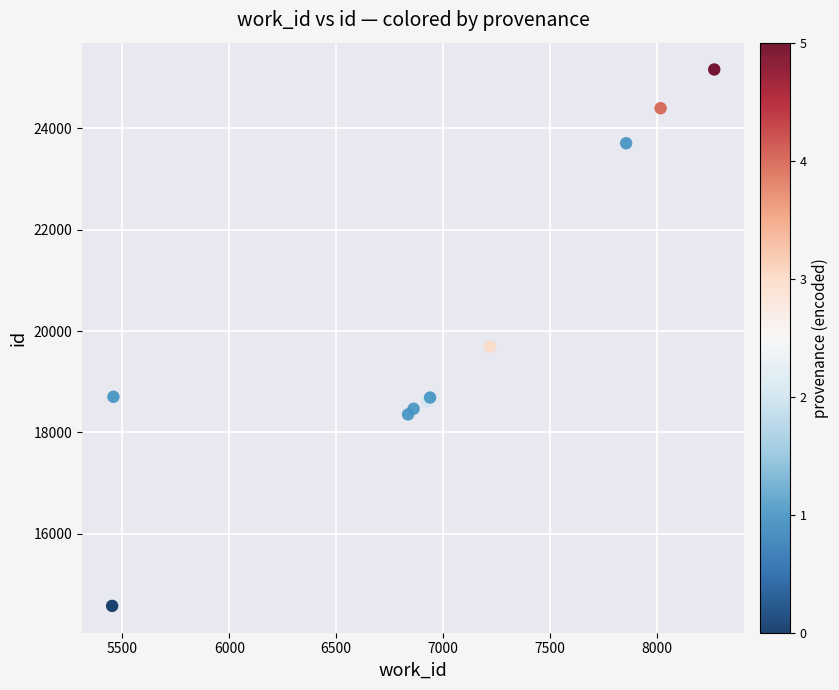

What Y value in the scatter plot is closest to 19868?

19693